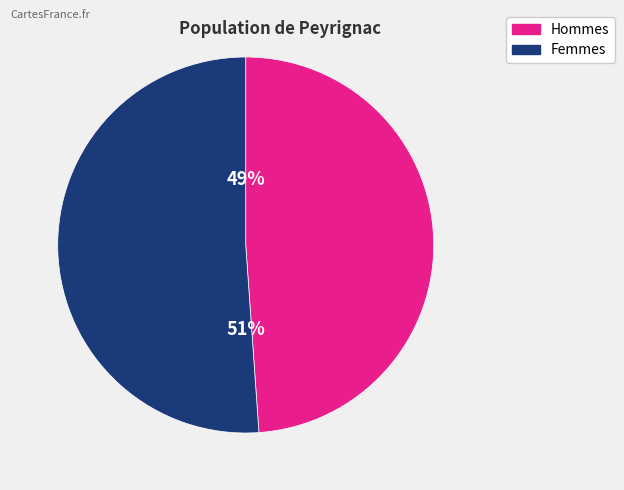

Is the sum of Femmes and Hommes greater than half?

Yes